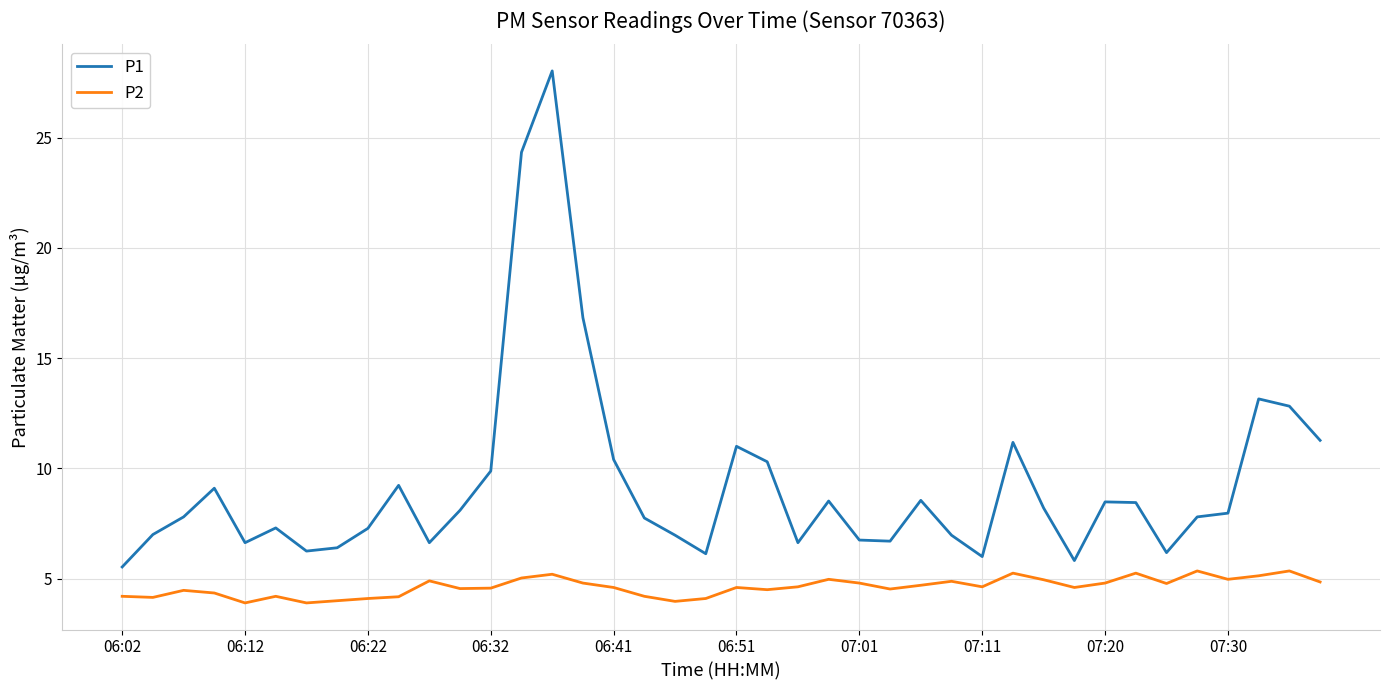

True or false: P1 and P2 intersect in this chart.

False